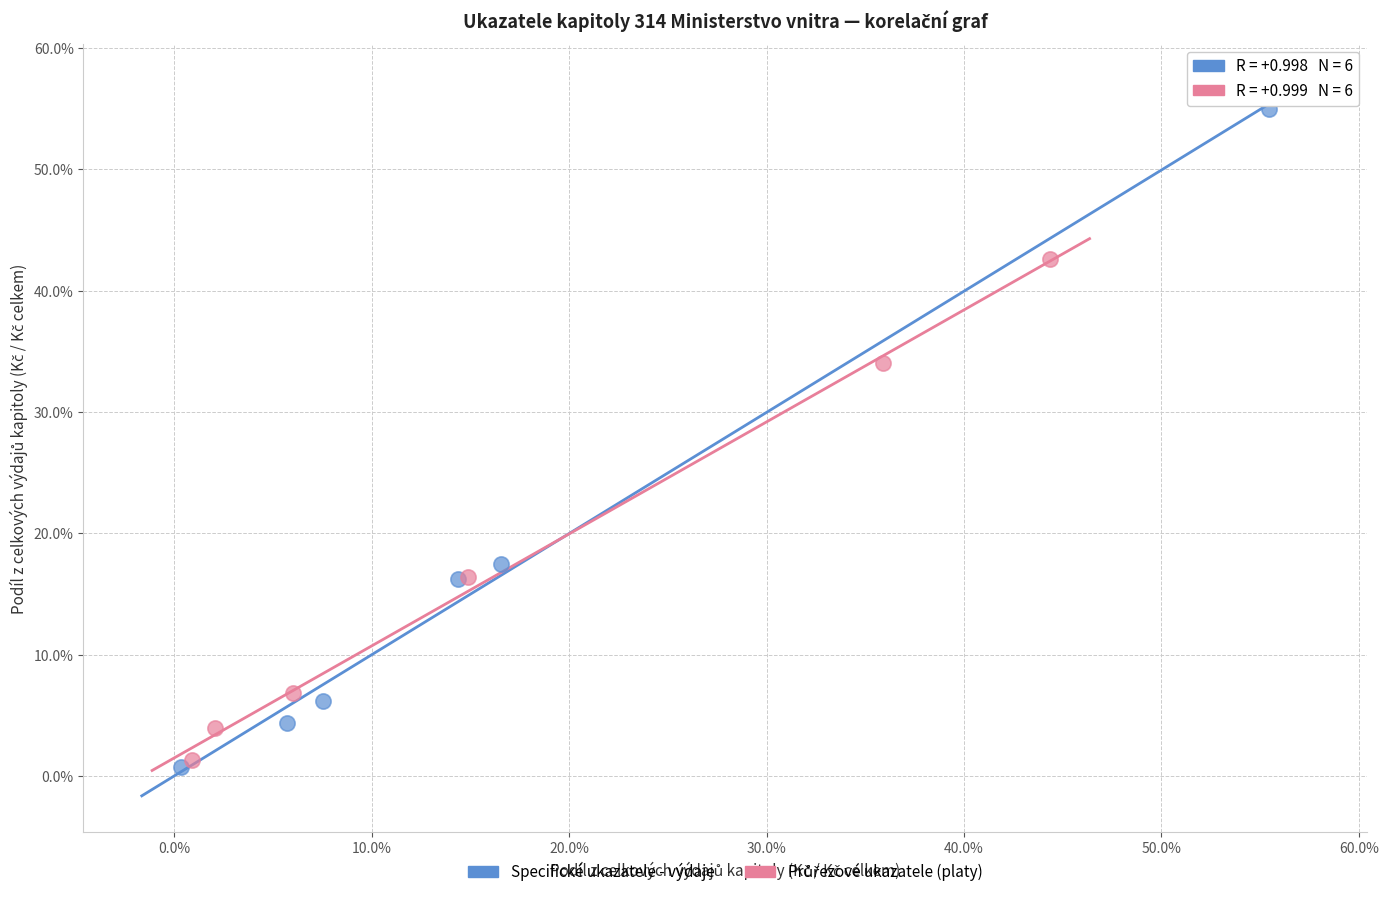

Which series contains the highest Y value?

Specifické ukazatele - výdaje